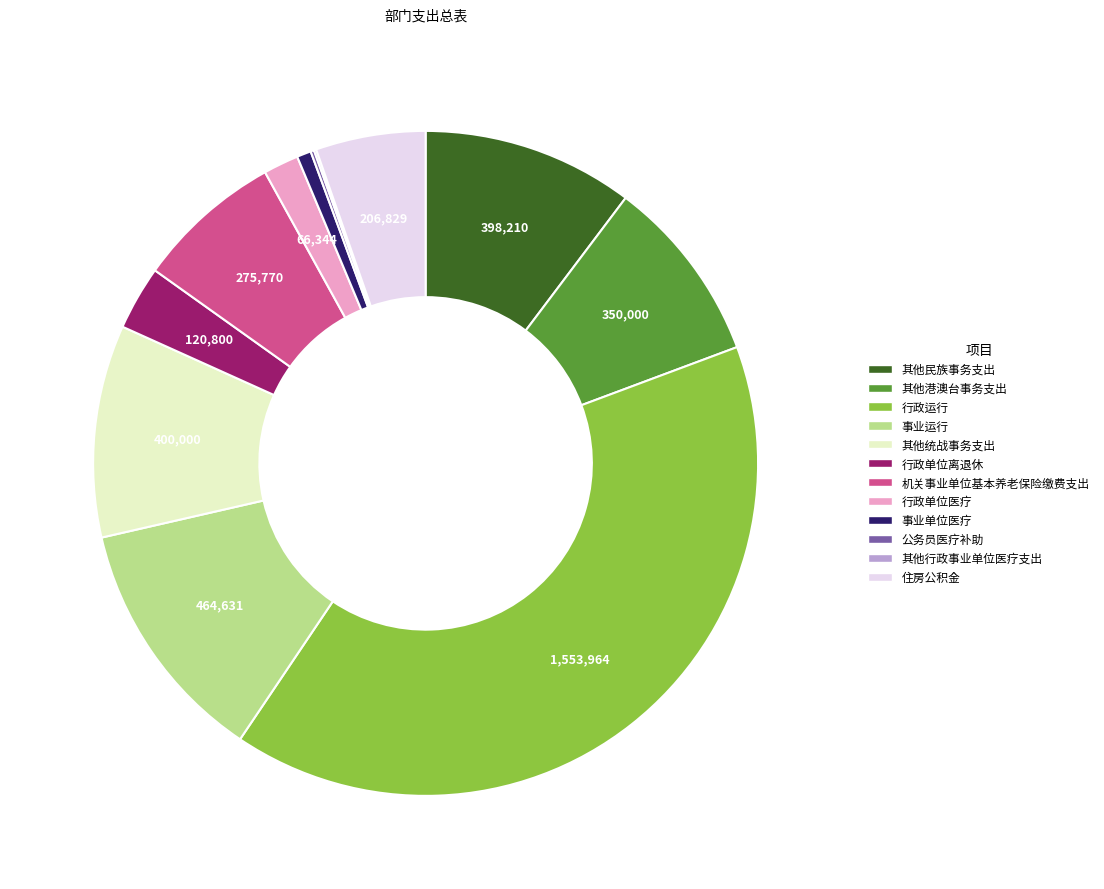

Which slice is the largest?

行政运行